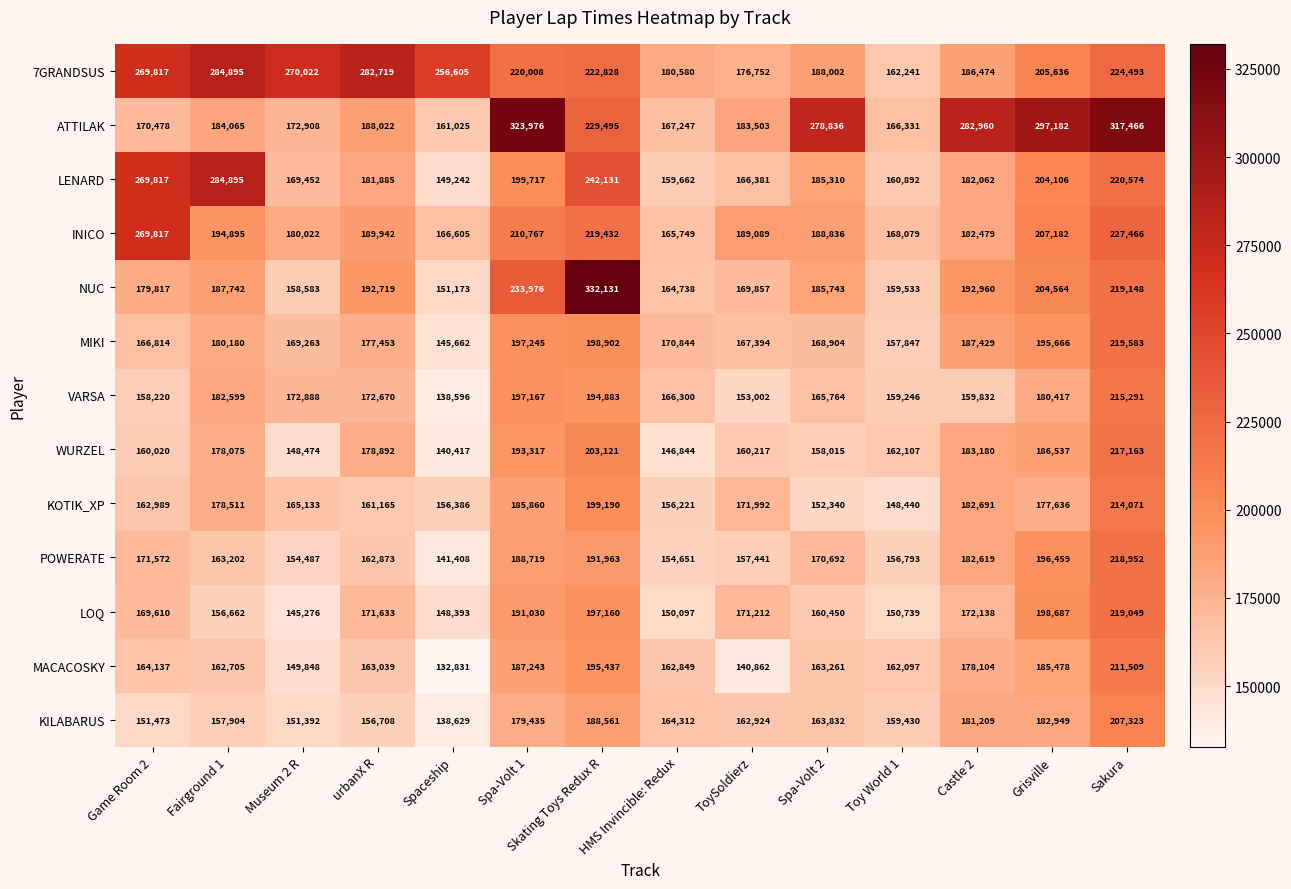

What is the total value across all series at Spa-Volt 1?

2708460